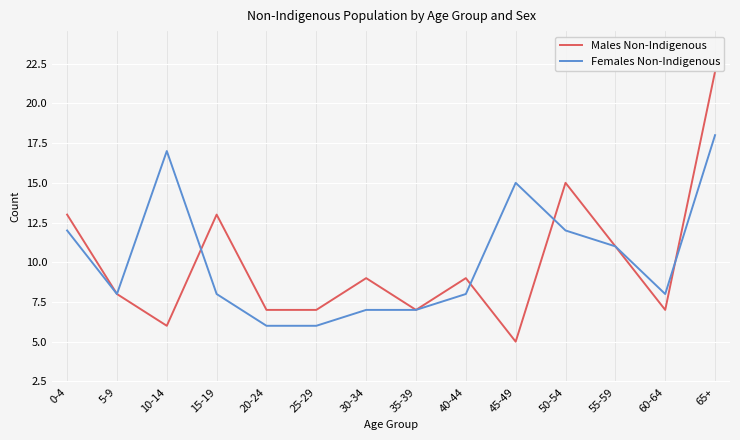

What position from the left is 35-39?

8